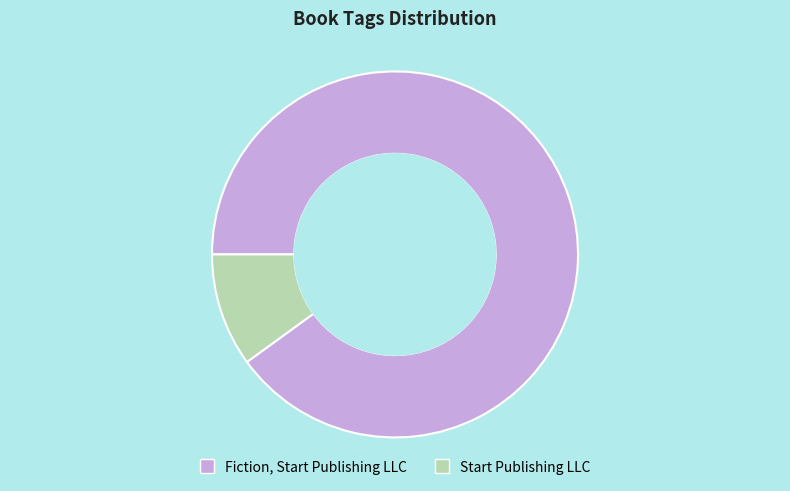

Does Start Publishing LLC account for over 50% of the chart?

No